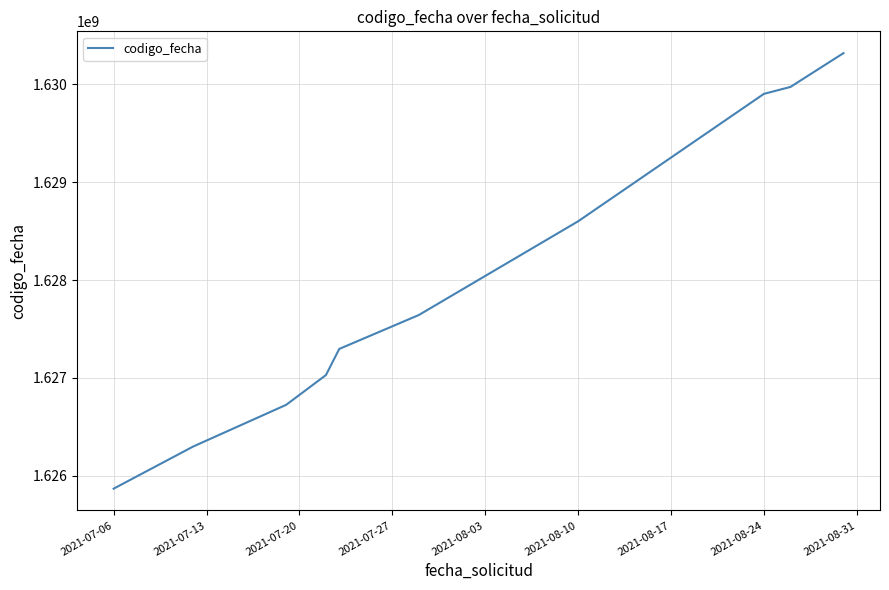

What is the difference between the maximum and minimum values?

4452371